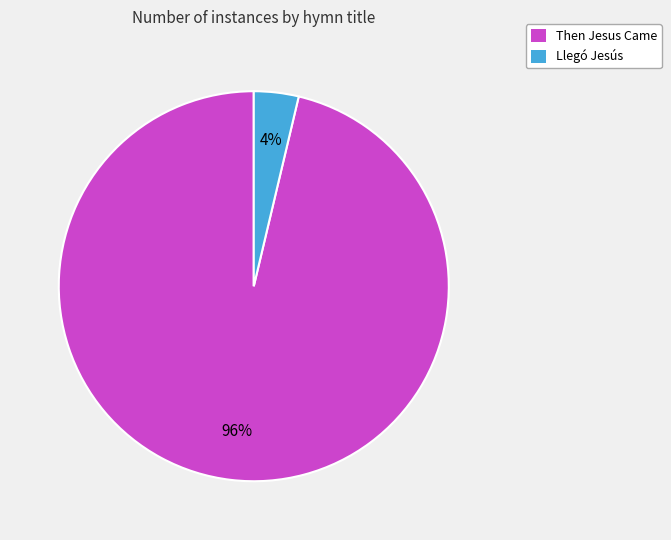

Between Then Jesus Came and Llegó Jesús, which is larger?

Then Jesus Came